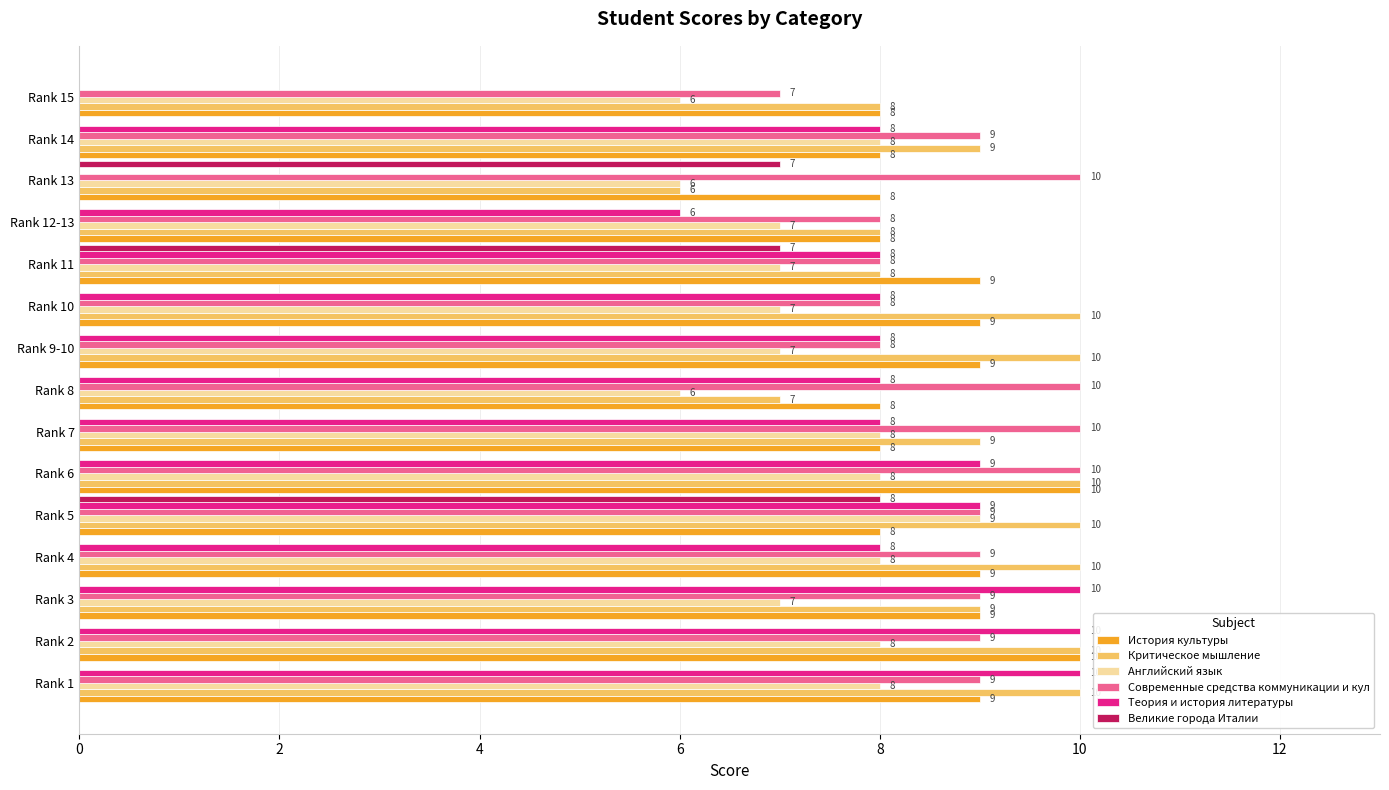

Which series has the widest spread of values?

Теория и история литературы